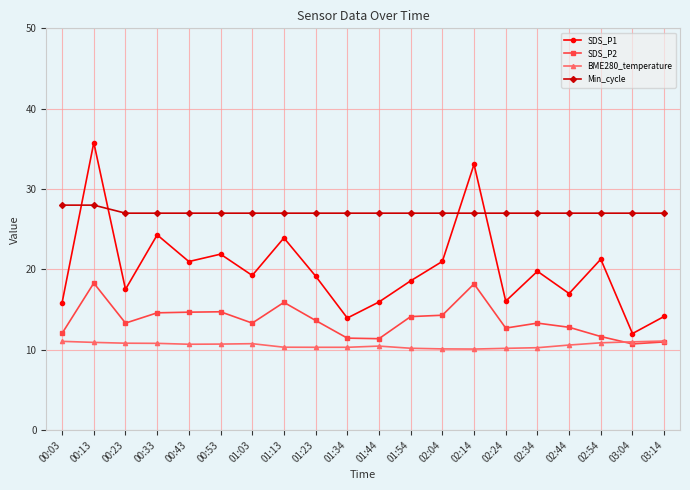

True or false: Min_cycle and SDS_P2 intersect in this chart.

False